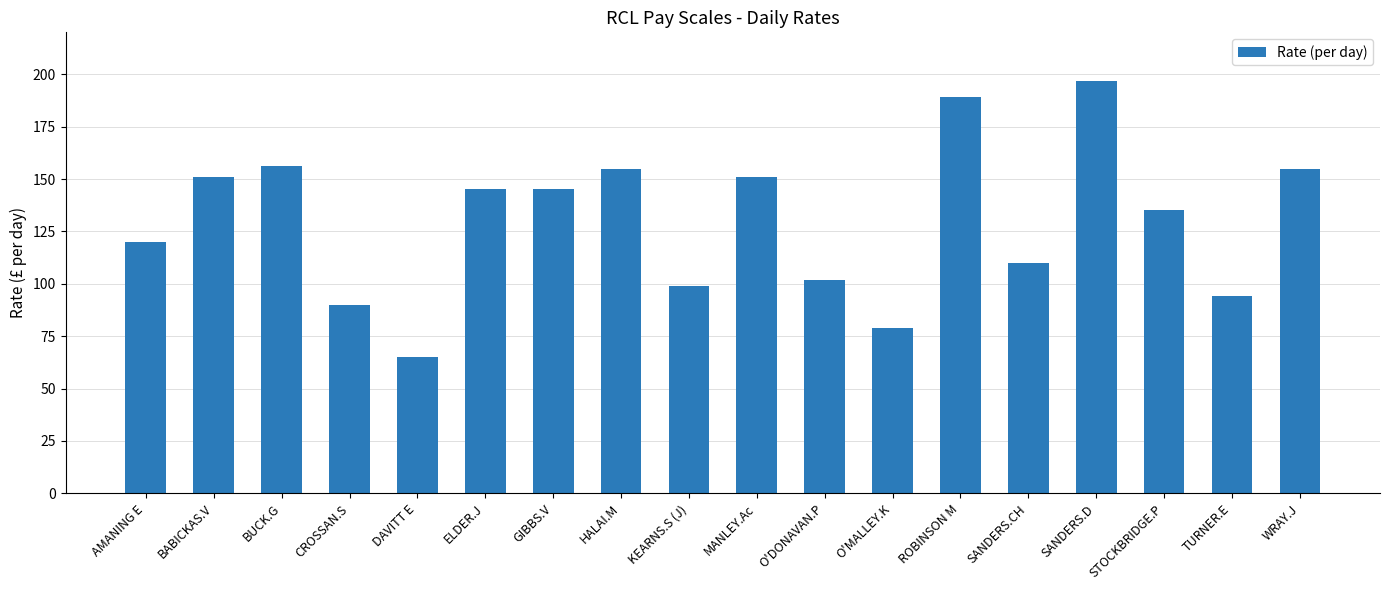

What is the label of the 4th bar from the right?

SANDERS.D